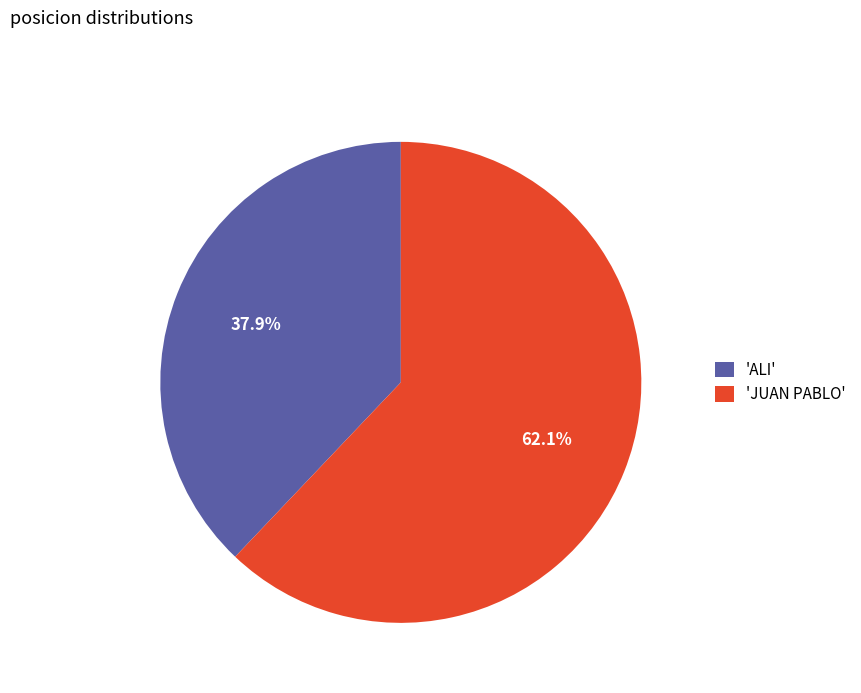

How much of the chart is everything except 'ALI'?

62.1%